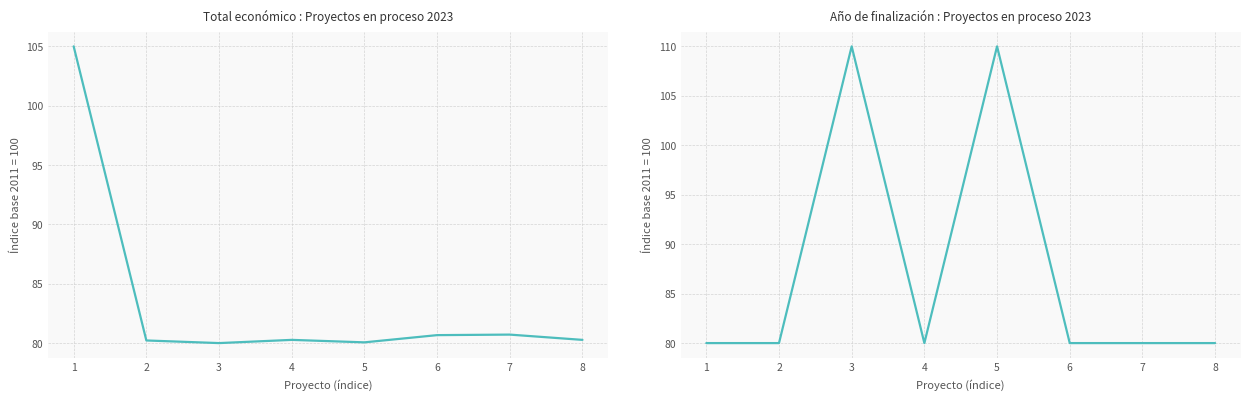

Reading right to left, list all the values displayed in this chart.

Total económico : Proyectos en proceso 2023: 80.3	80.7	80.7	80.1	80.3	80.0	80.2	105.0
Año de finalización : Proyectos en proceso 2023: 80.0	80.0	80.0	110.0	80.0	110.0	80.0	80.0